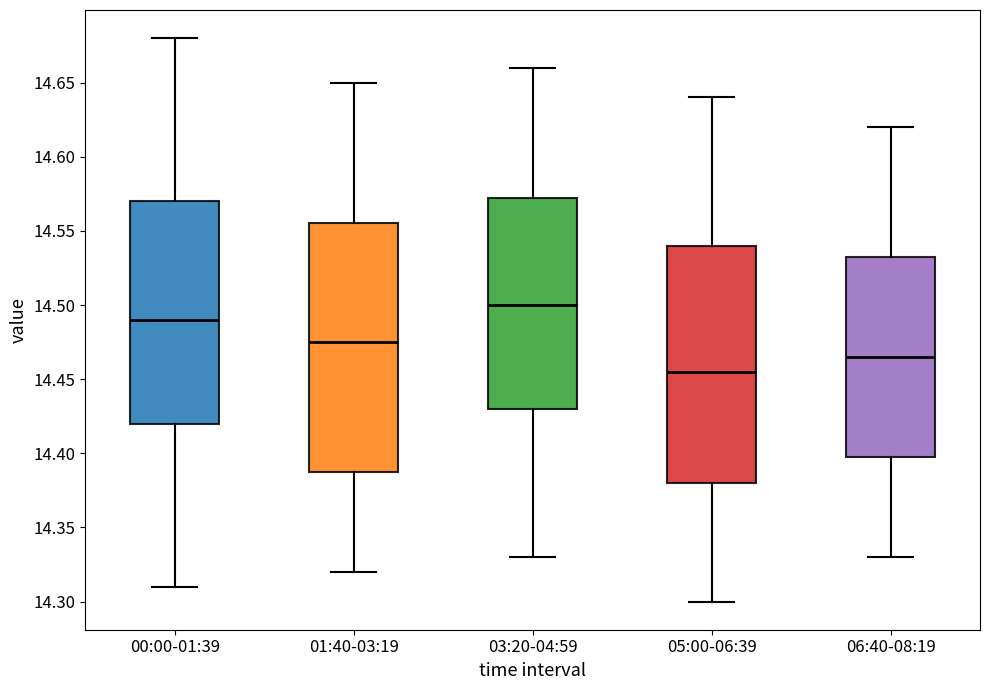

Reading left to right, read every box against the y-axis: the position of its median line, the range the box covers, and the ends of its whiskers. The values are not printed on the chart, so give them approximately, as read against the axis.

00:00-01:39: median 14.490, box 14.420 to 14.570, whiskers 14.310 to 14.680
01:40-03:19: median 14.475, box 14.390 to 14.555, whiskers 14.320 to 14.650
03:20-04:59: median 14.500, box 14.430 to 14.575, whiskers 14.330 to 14.660
05:00-06:39: median 14.455, box 14.380 to 14.540, whiskers 14.300 to 14.640
06:40-08:19: median 14.465, box 14.400 to 14.535, whiskers 14.330 to 14.620